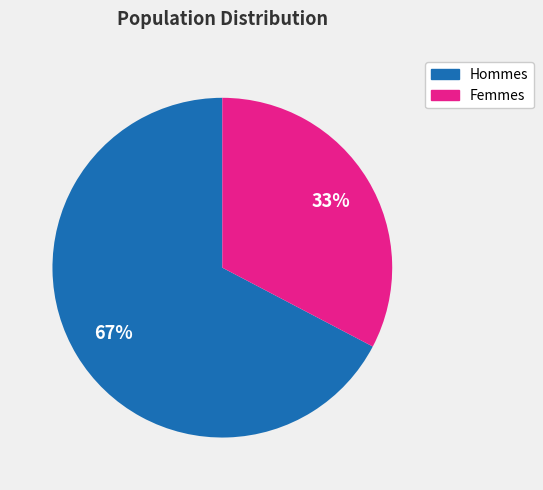

Is there a majority slice in this chart?

Yes